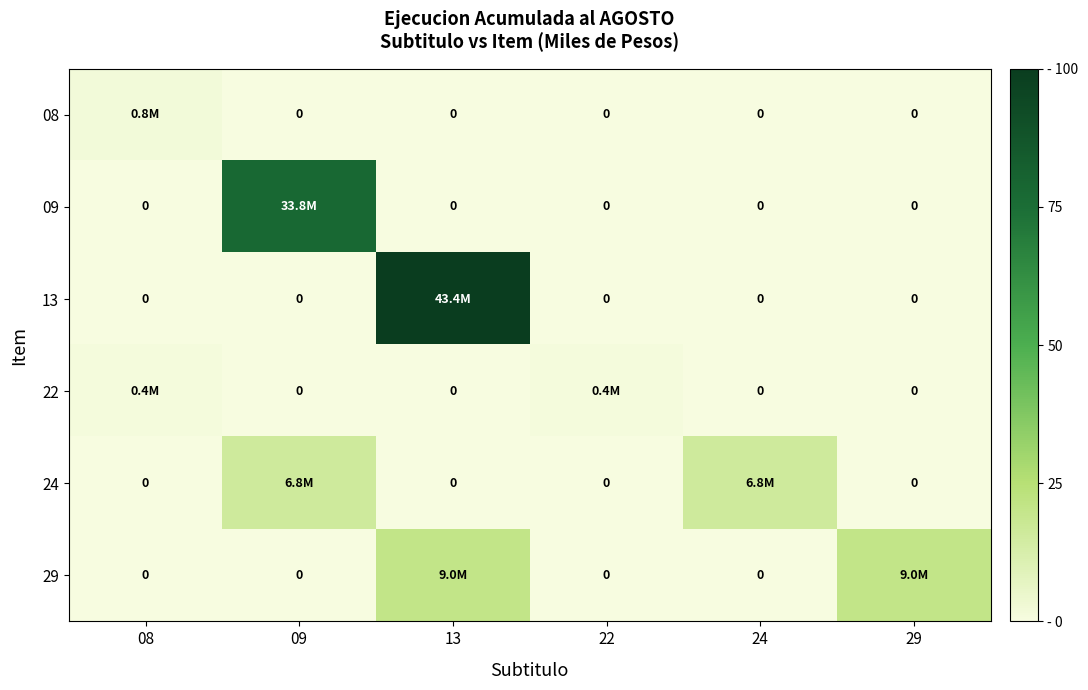

How many positive values does the 08 series have?

1